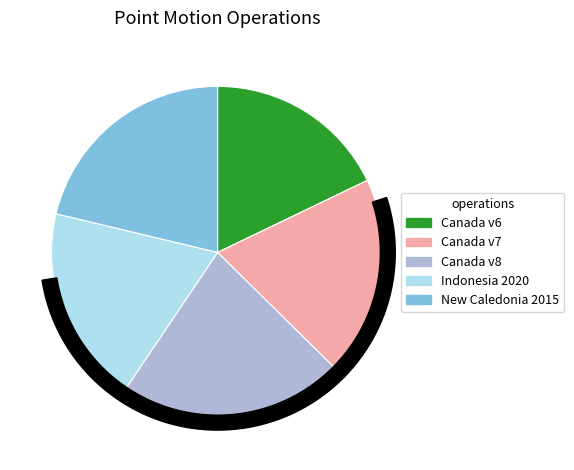

What is the largest slice in the pie chart?

Canada velocity grid v8